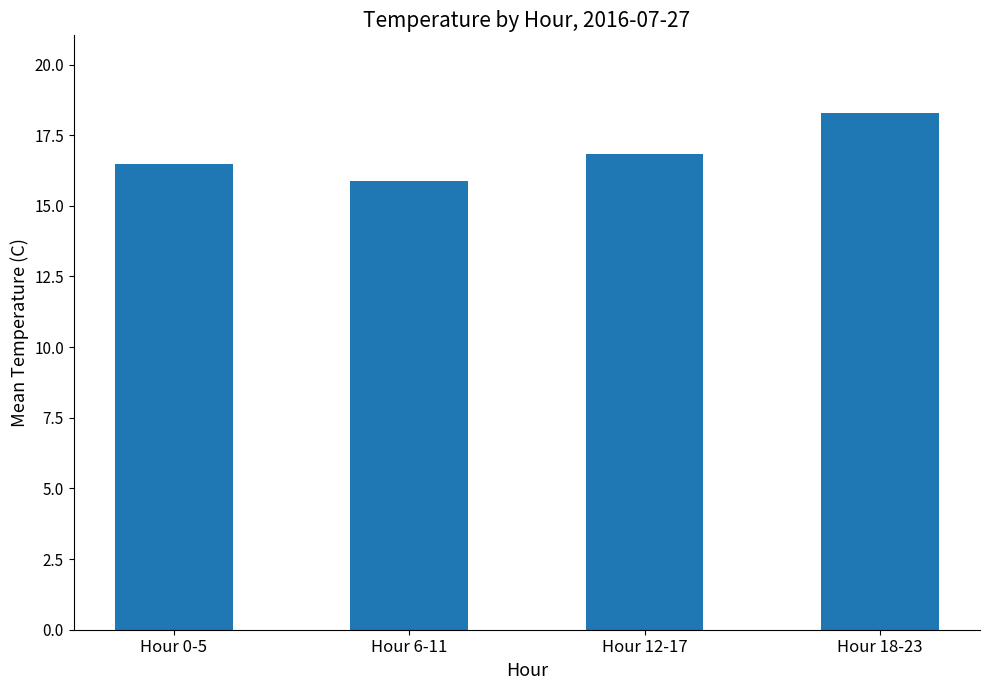

True or false: the data shows 16.8 at Hour 12-17.

True